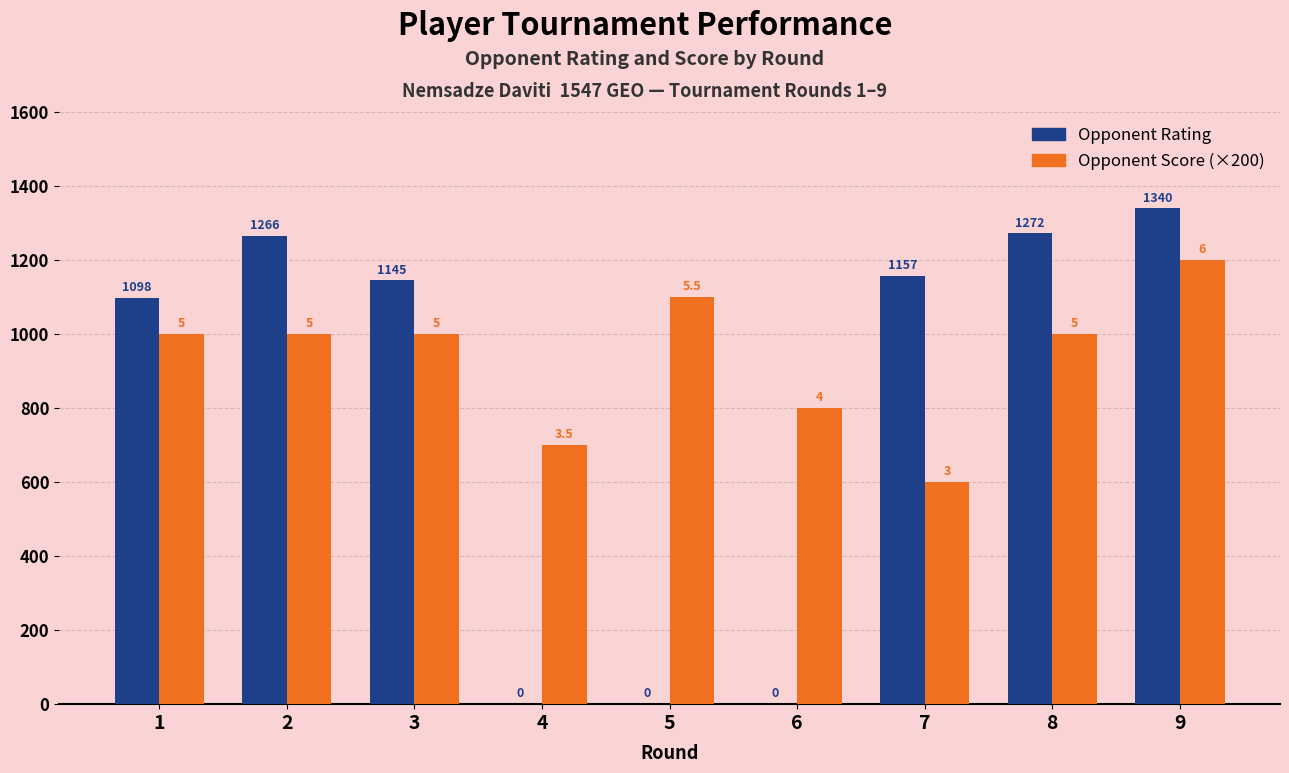

How many data points does each series have?

9